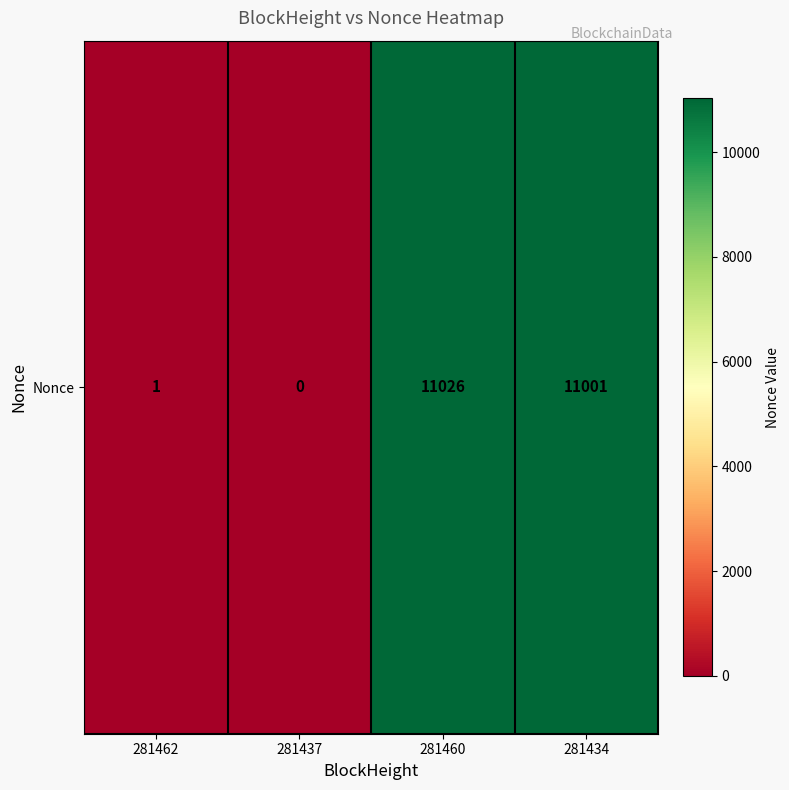

Reading right to left, what are all the values shown in this chart?

11001	11026	0	1